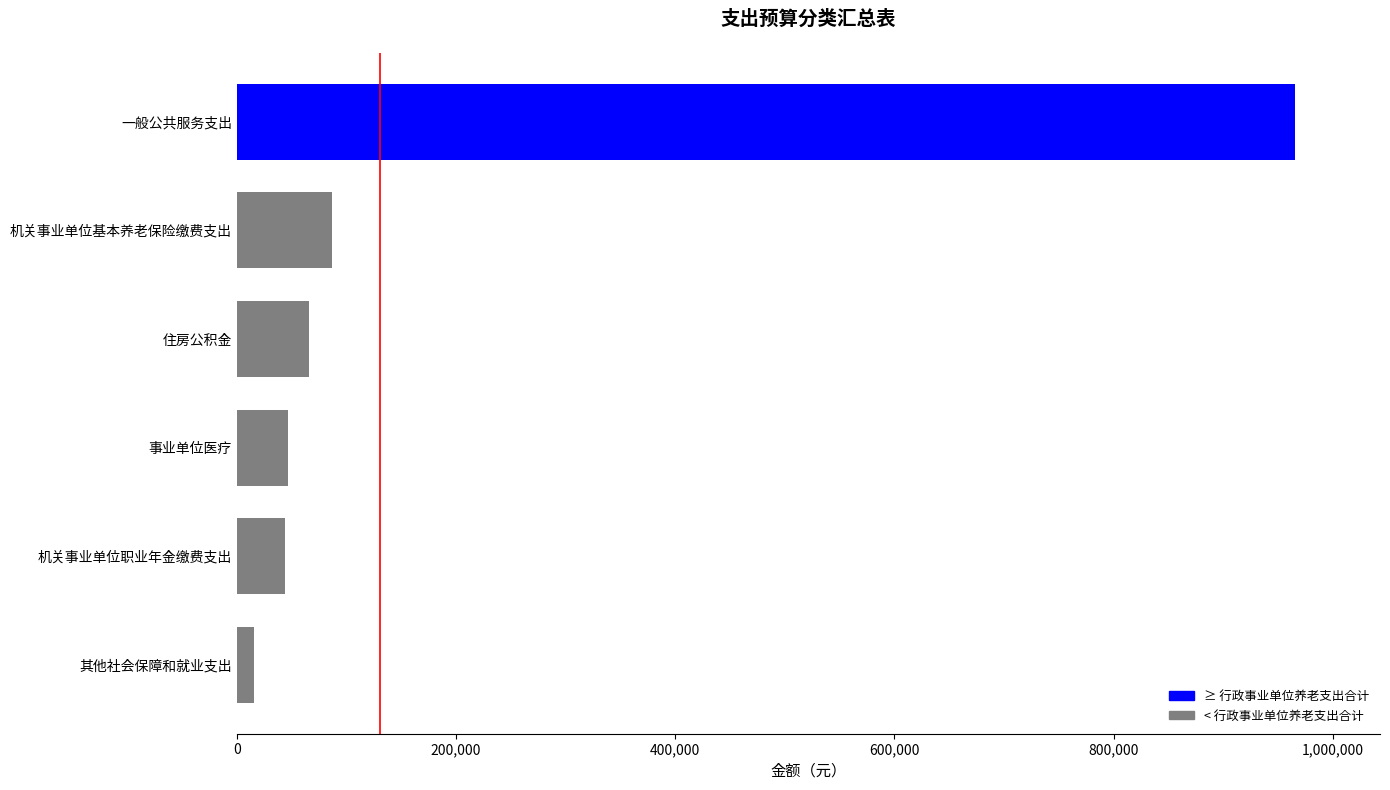

The chart shows a value of 43614.7 at 机关事业单位职业年金缴费支出. True or false?

True